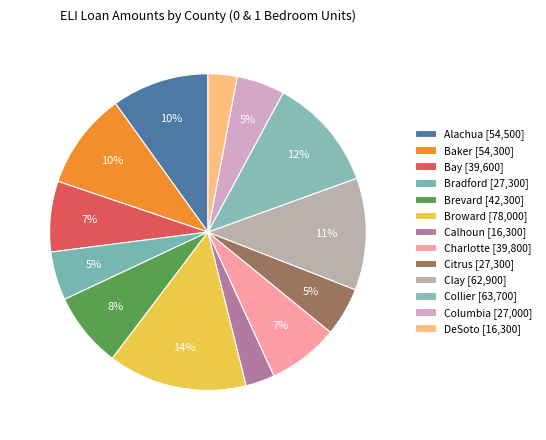

Rank the categories by value from lowest to highest.

Calhoun, DeSoto, Columbia, Bradford, Citrus, Bay, Charlotte, Brevard, Baker, Alachua, Clay, Collier, Broward